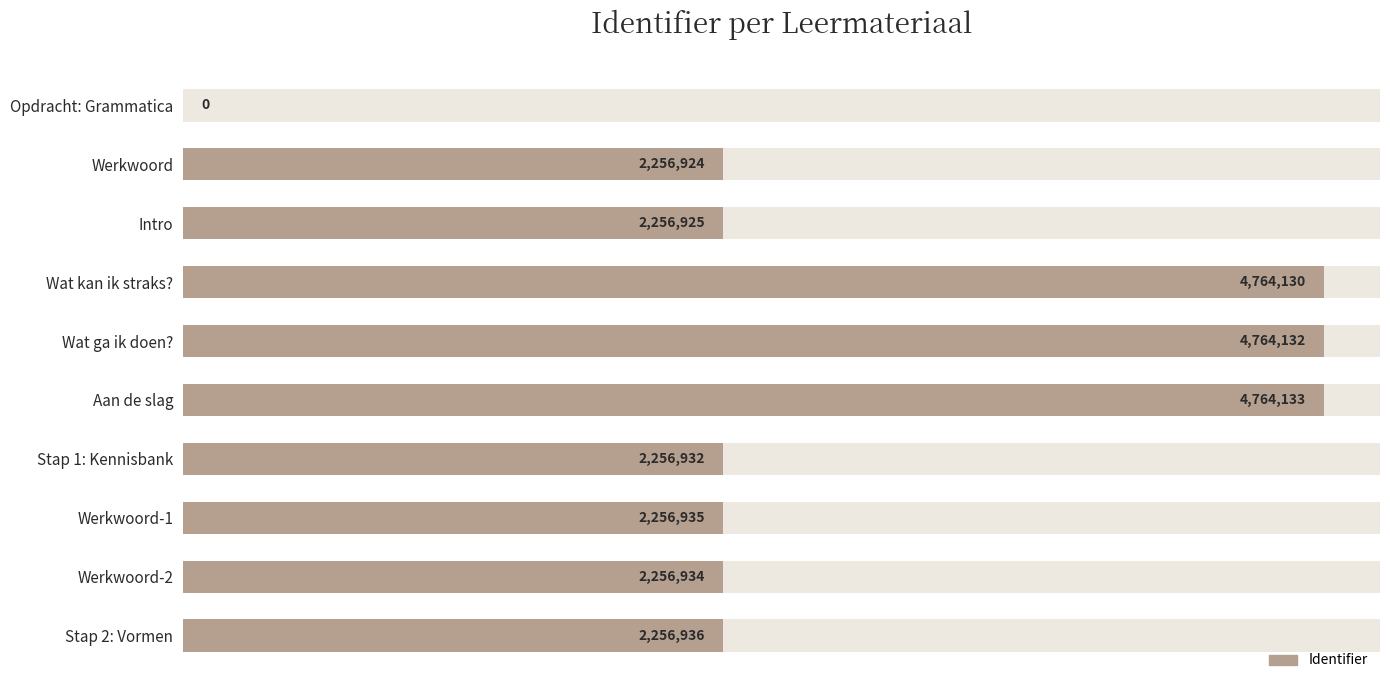

The value at Werkwoord-2 is 460431. True or false?

False